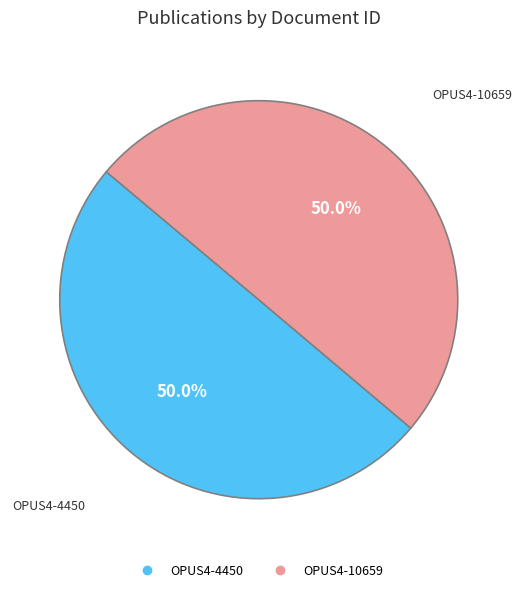

The OPUS4-10659 slice represents 50% of the pie. True or false?

True